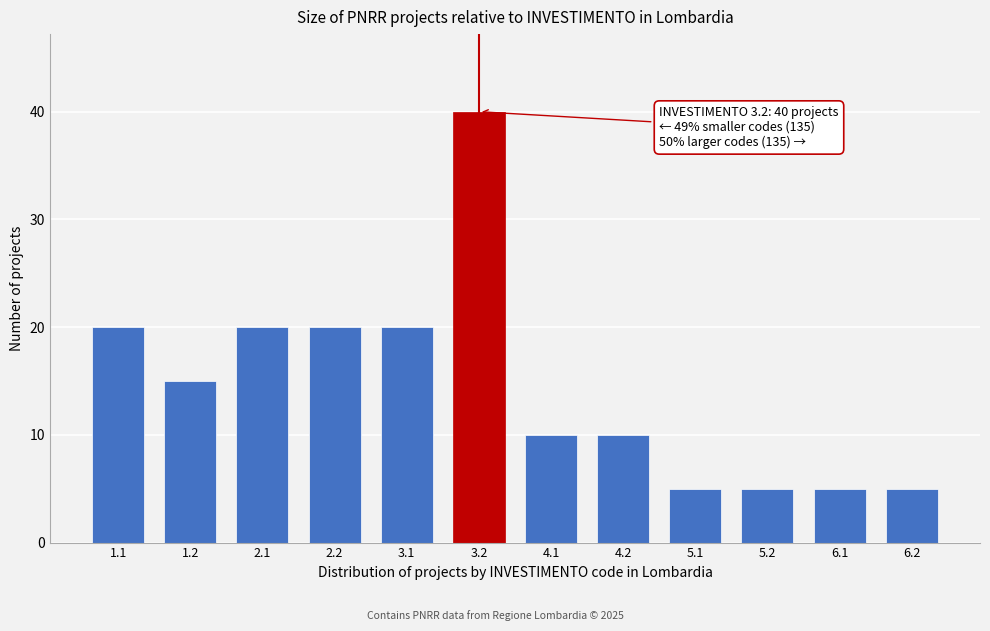

Reading left to right, extract all data points from this chart.

1.1=20	1.2=15	2.1=20	2.2=20	3.1=20	3.2=40	4.1=10	4.2=10	5.1=5	5.2=5	6.1=5	6.2=5